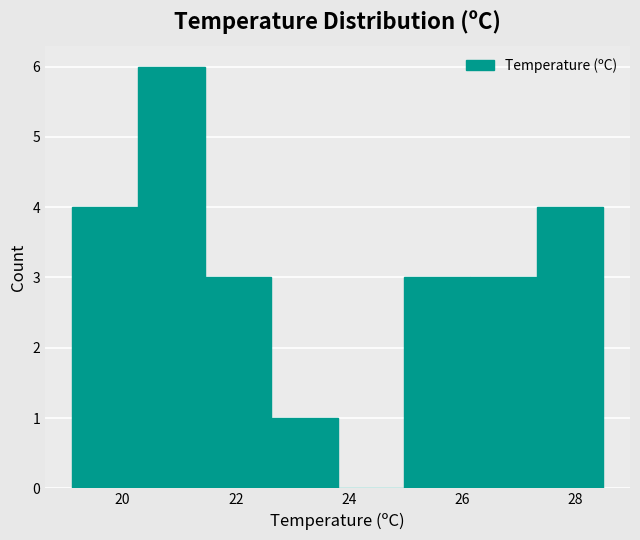

Which range on the x-axis has the tallest bar?

20.2 to 21.4